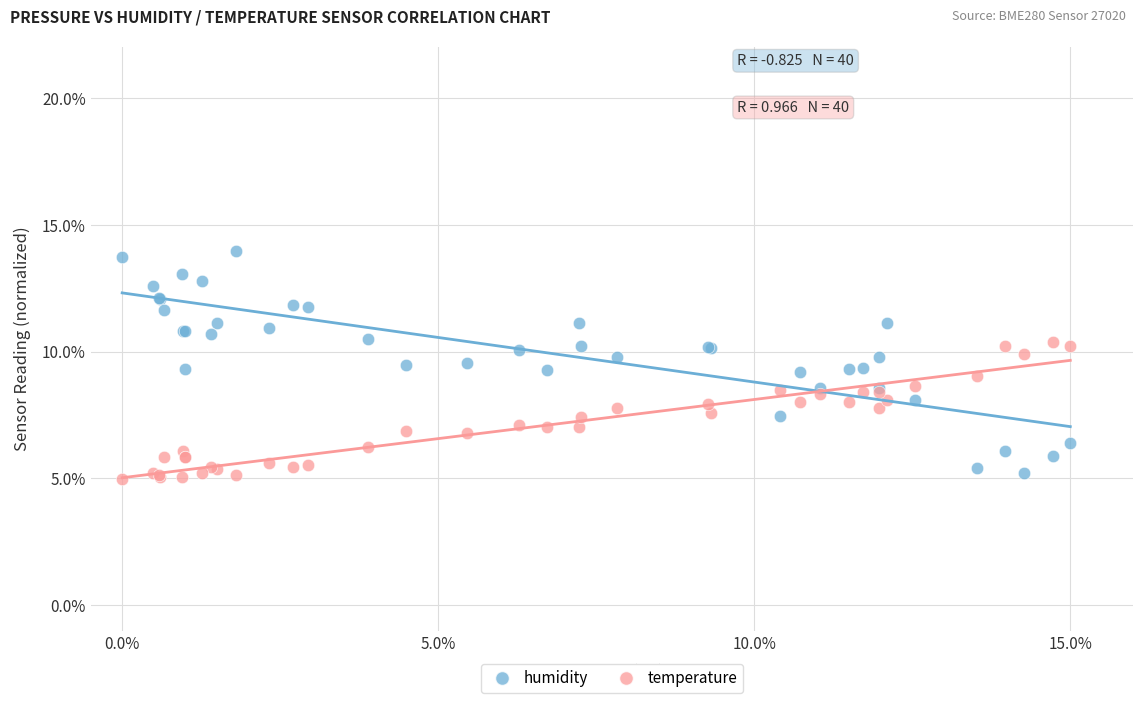

Which series has the largest Y range (max minus min)?

humidity